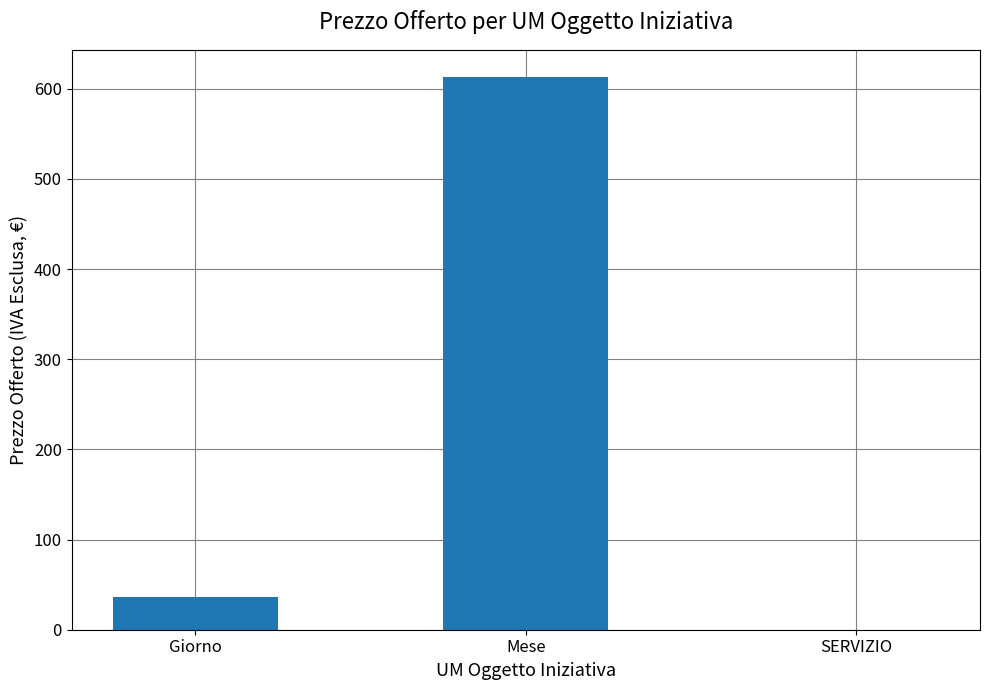

Where is the data nearest to the value 306?

Giorno